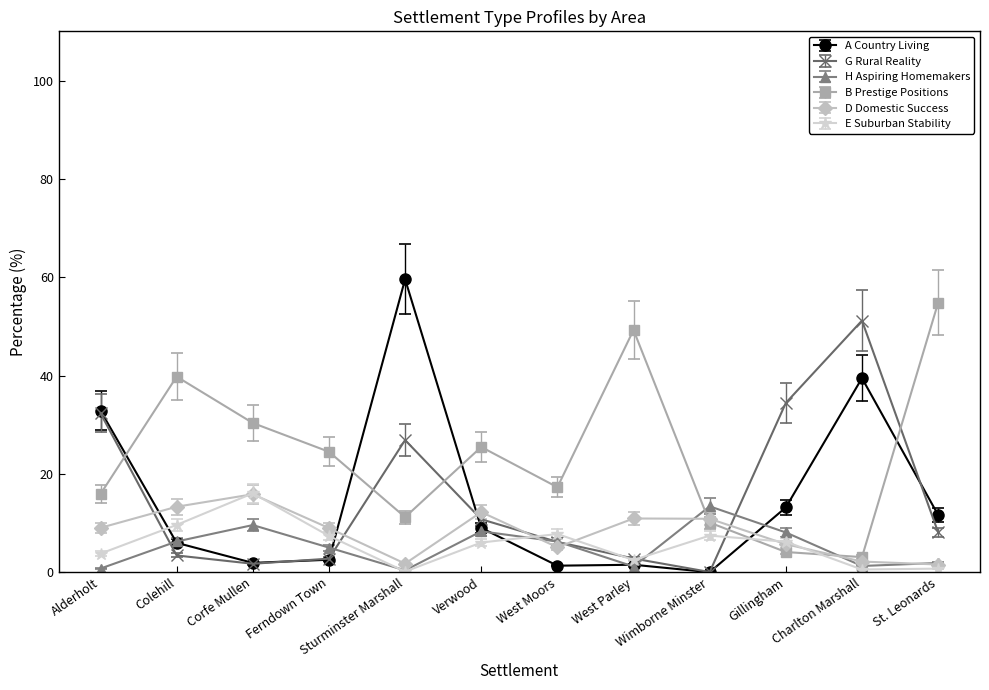

What is the approximate value of A Country Living at Verwood?

9.0